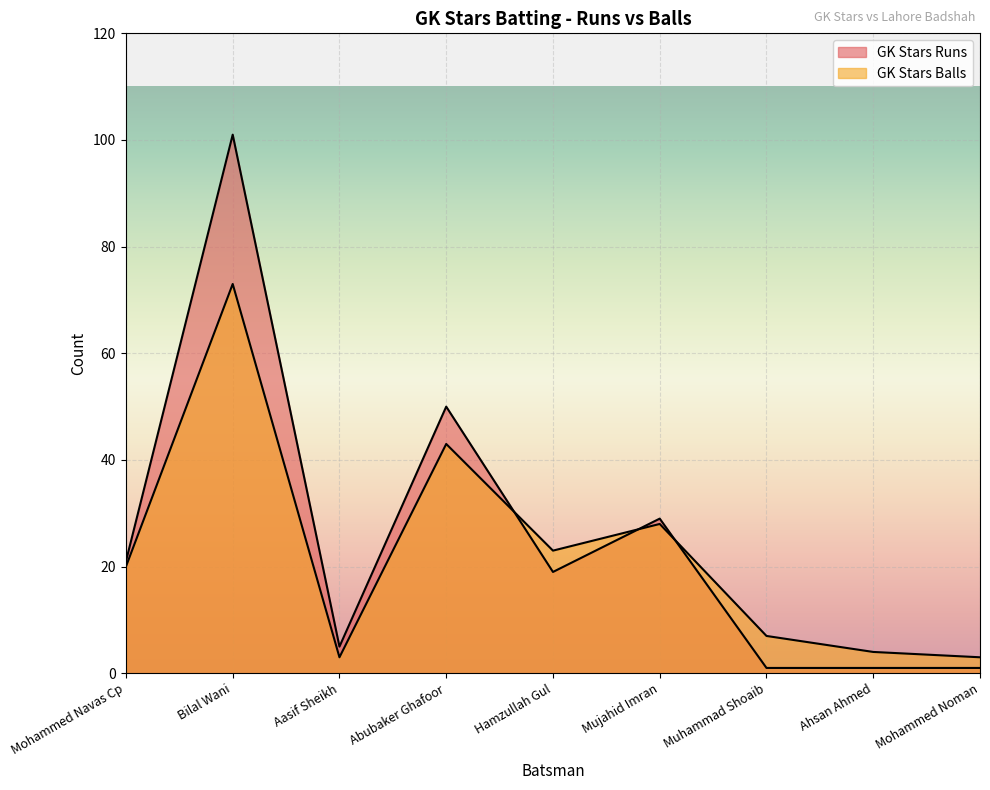

How many lines are shown in the chart?

2